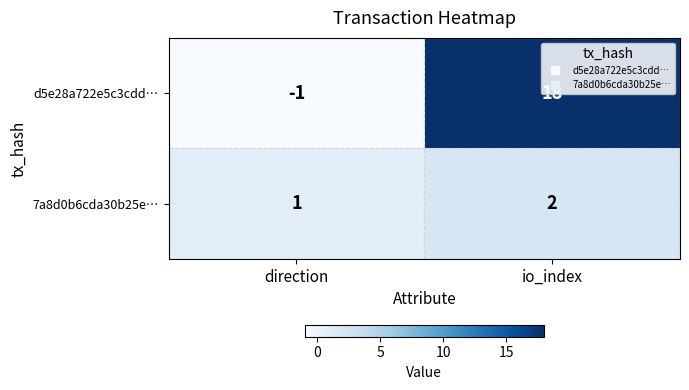

Which series has the largest range (max minus min)?

d5e28a722e5c3cdd…